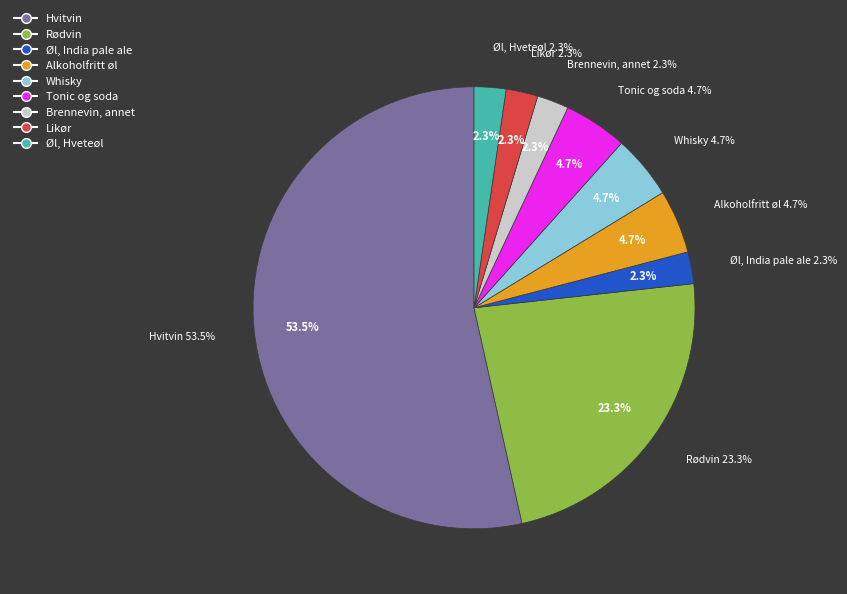

To the nearest percent, what is the combined percentage of Hvitvin and Øl, Hveteøl?

56%